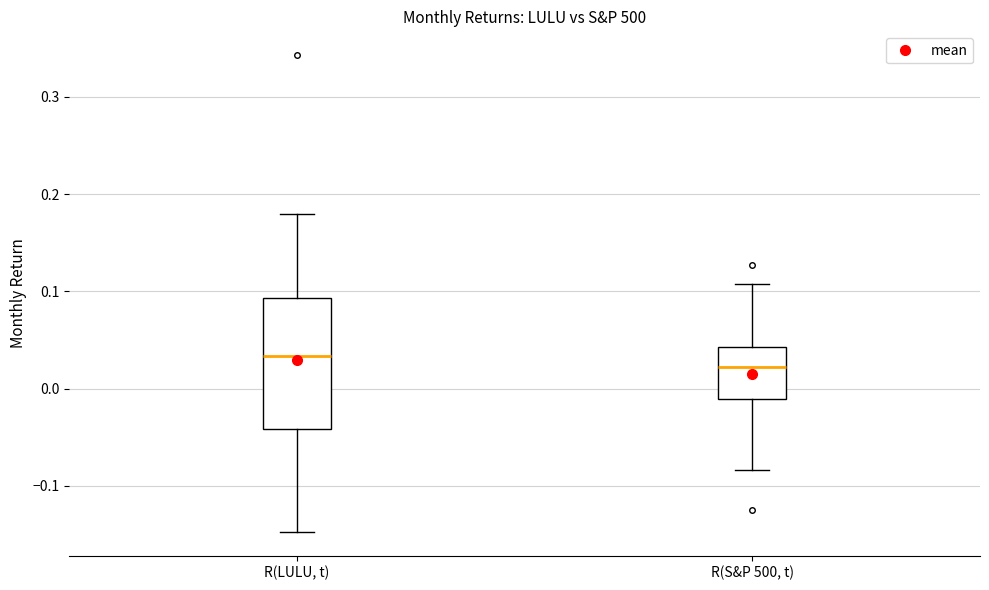

Reading left to right, transcribe this box plot: for each box, give where its median line is, the range the box spans, and where its two whiskers end, as read against the y-axis. The values are not printed on the chart, so give them approximately, as read against the axis.

R(LULU, t): median 0.03, box -0.04 to 0.09, whiskers -0.15 to 0.18
R(S&P 500, t): median 0.02, box -0.01 to 0.04, whiskers -0.08 to 0.11